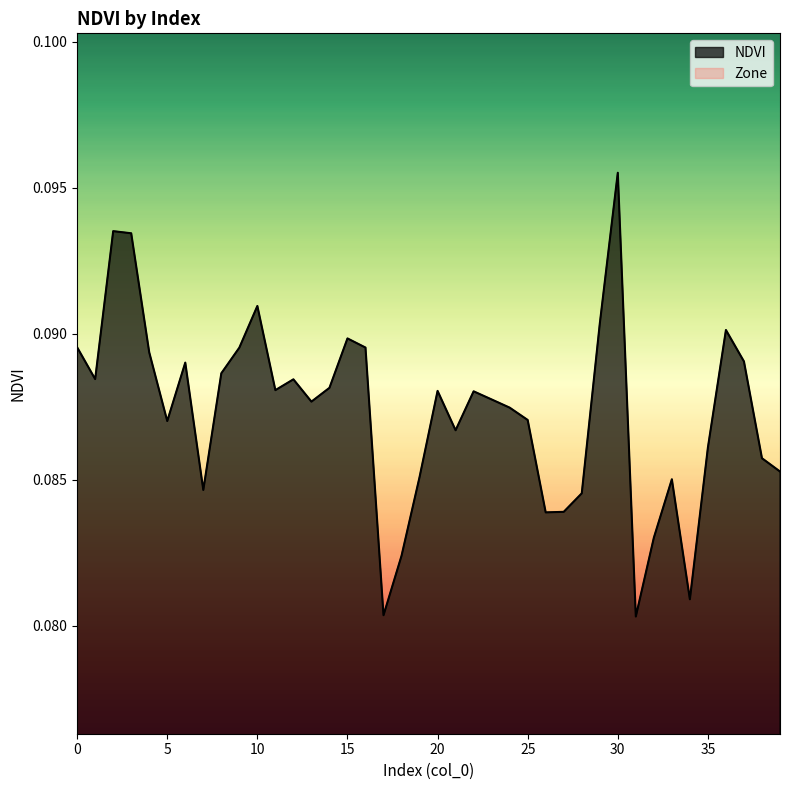

What is the sum of all values?

3.5